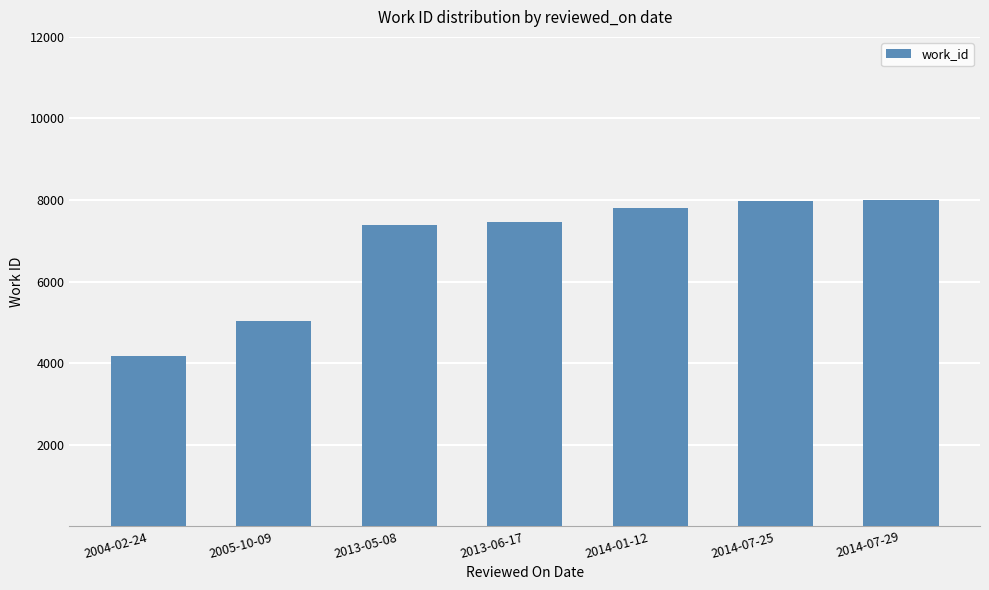

What is the maximum value shown in the chart?

7991